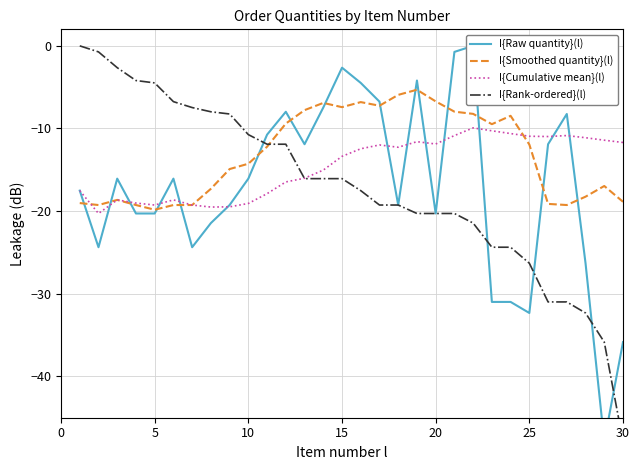

What is the minimum value for I{Smoothed quantity}(l)?

-19.8